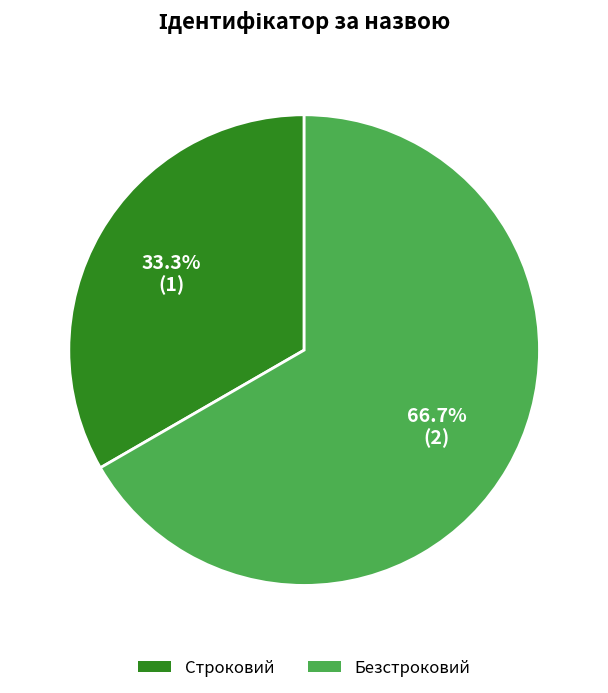

True or false: Безстроковий accounts for 54% of the total.

False